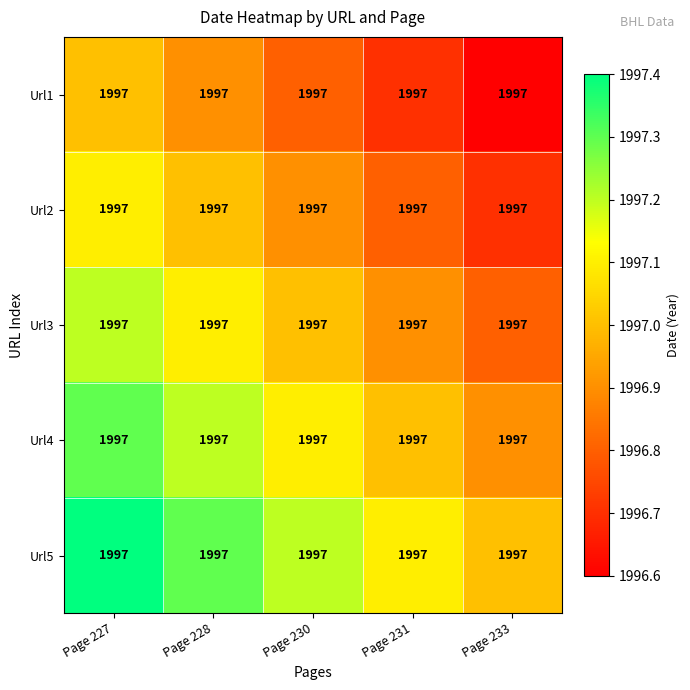

What is the minimum value for Url2?

1996.7